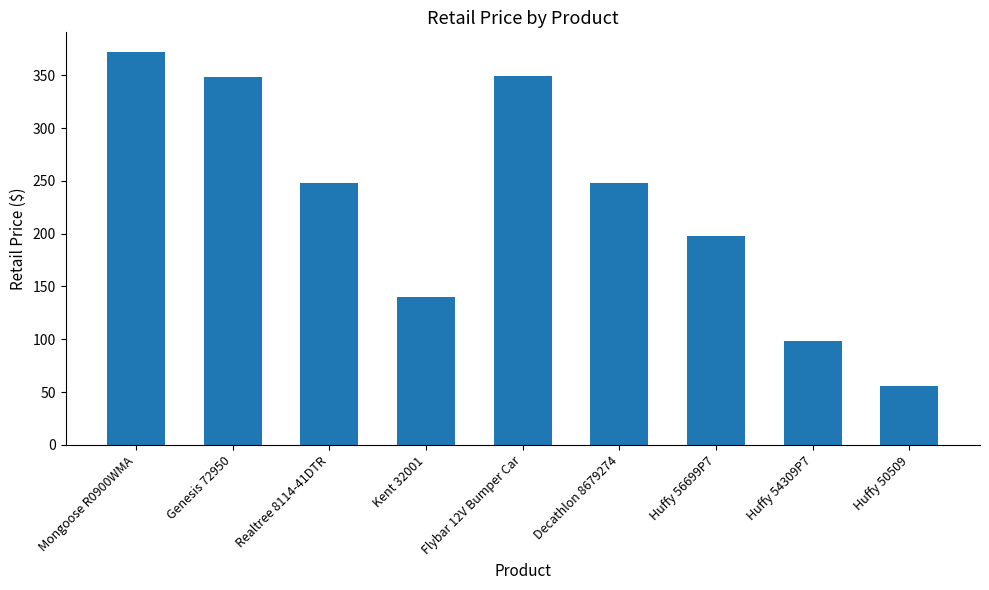

What is the difference between the maximum and minimum values?

316.0